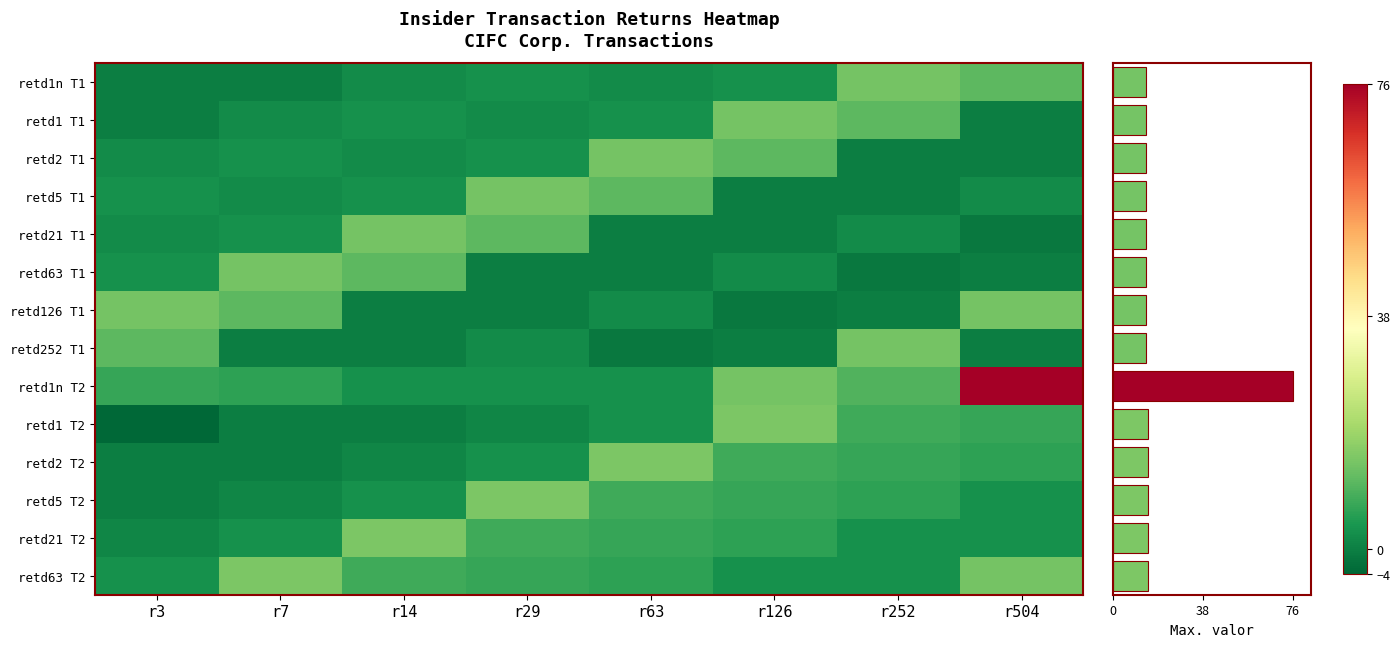

What value does the retd126 series have at r63?

2